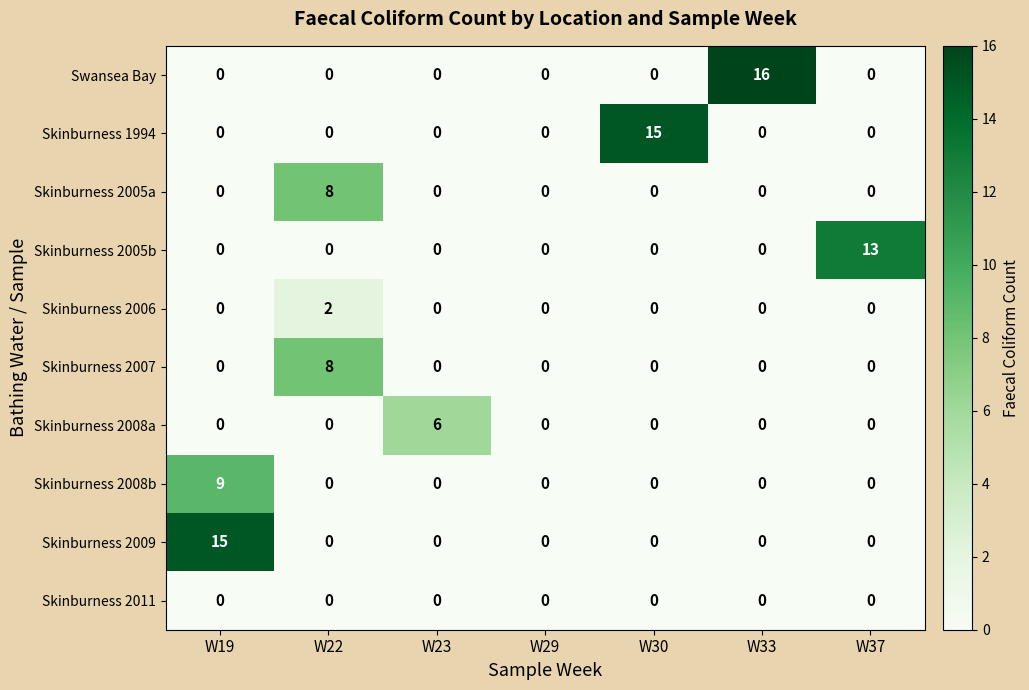

What is the difference between the highest and lowest values at W22?

8